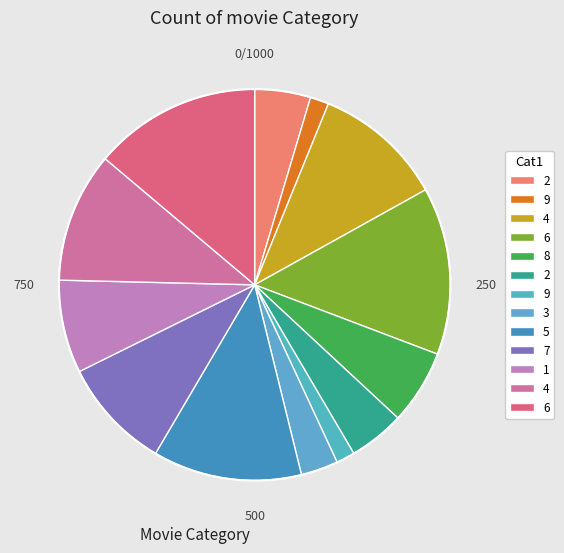

Rank the categories by value from lowest to highest.

9, 9, 3, 2, 2, 8, 1, 7, 4, 4, 5, 6, 6